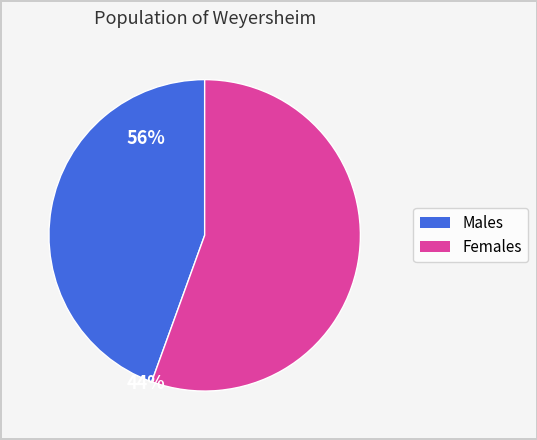

What is the majority slice?

Females